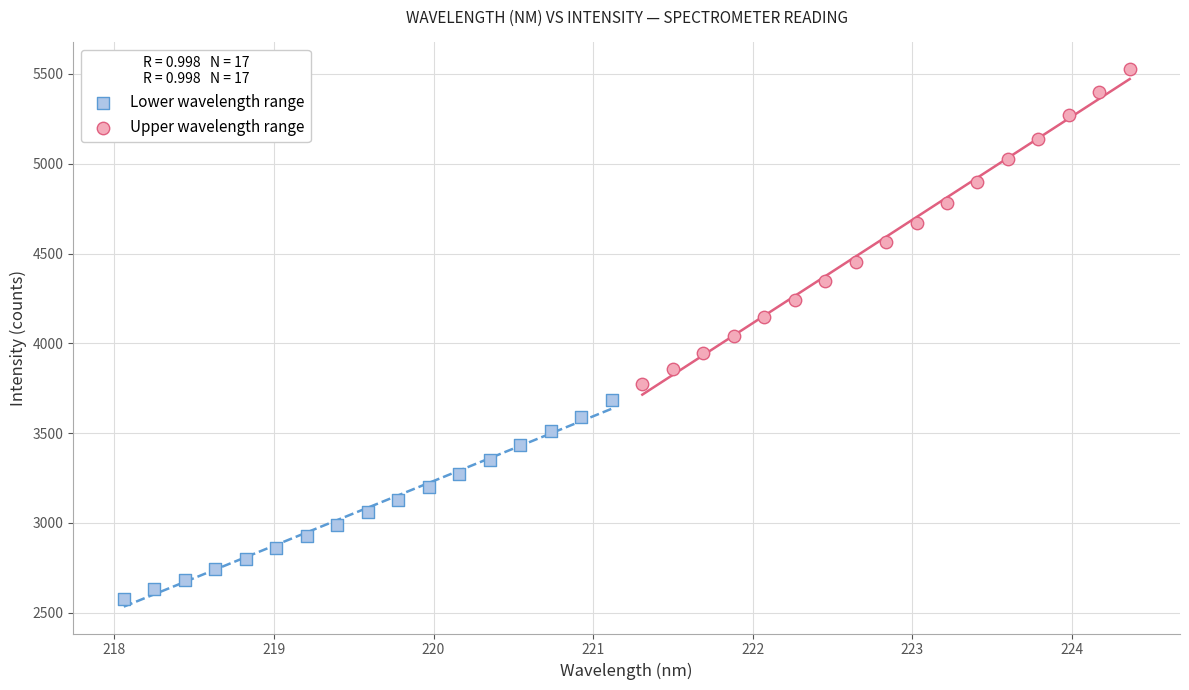

Which series reaches the minimum Y coordinate?

Lower wavelength range